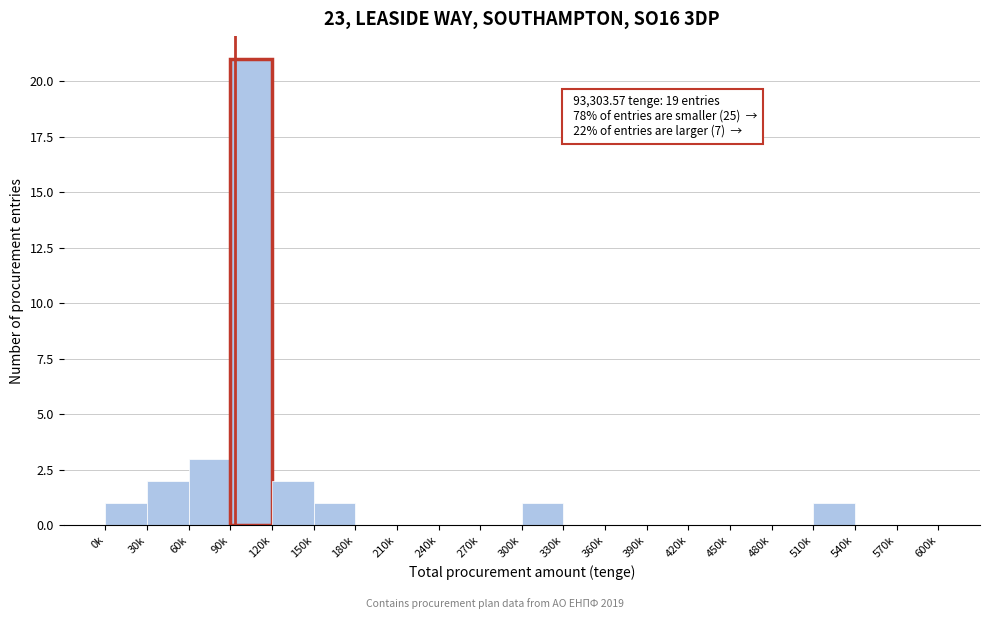

Reading left to right, what are all the values shown in this chart?

0k=1	30k=2	60k=3	90k=21	120k=2	150k=1	180k=0	210k=0	240k=0	270k=0	300k=1	330k=0	360k=0	390k=0	420k=0	450k=0	480k=0	510k=1	540k=0	570k=0